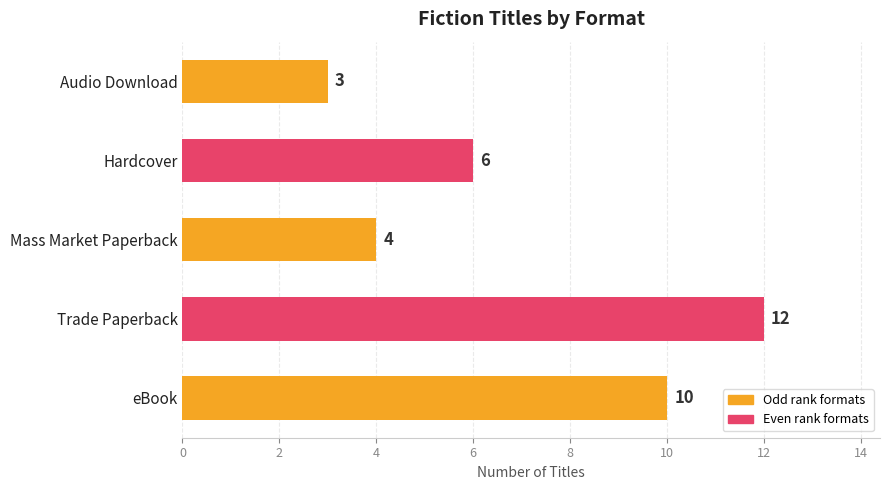

Which has a higher value, Mass Market Paperback or Hardcover?

Hardcover